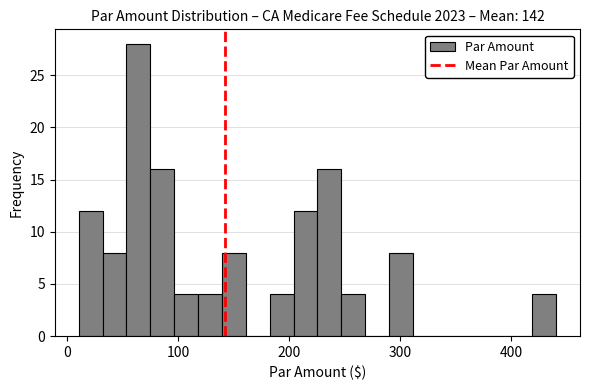

Around what value on the x-axis is the tallest bar? Give the approximate position of its centre, as read against the axis.

60